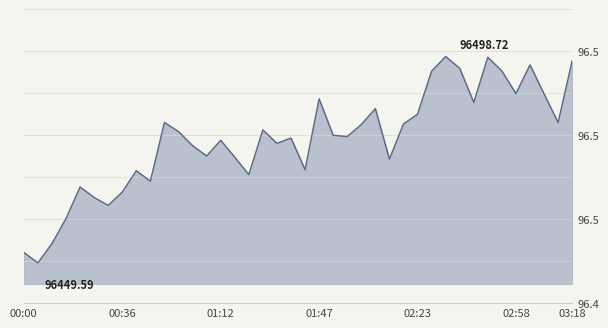

Is this an area chart (filled region under the line)?

Yes